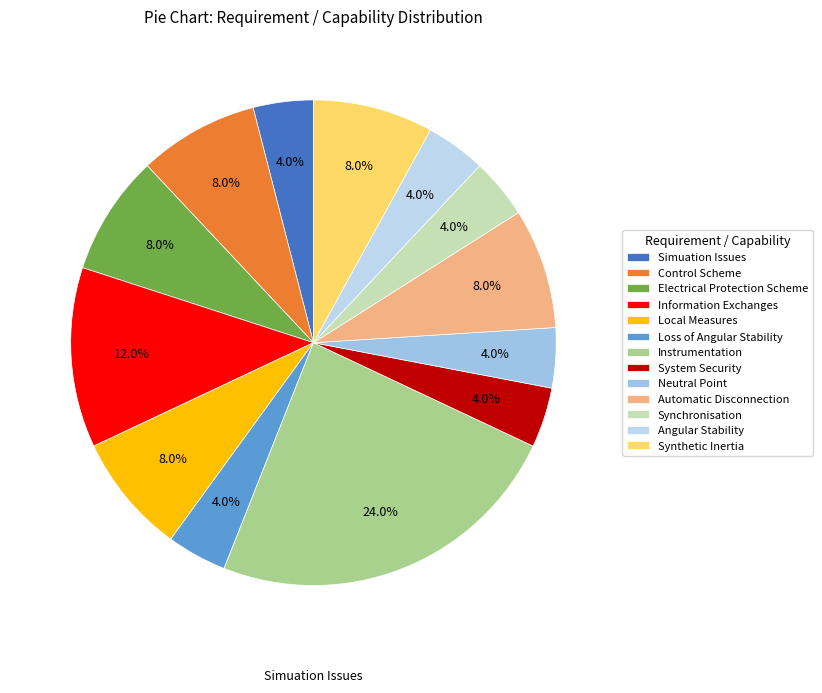

Count the number of slices in the pie.

13